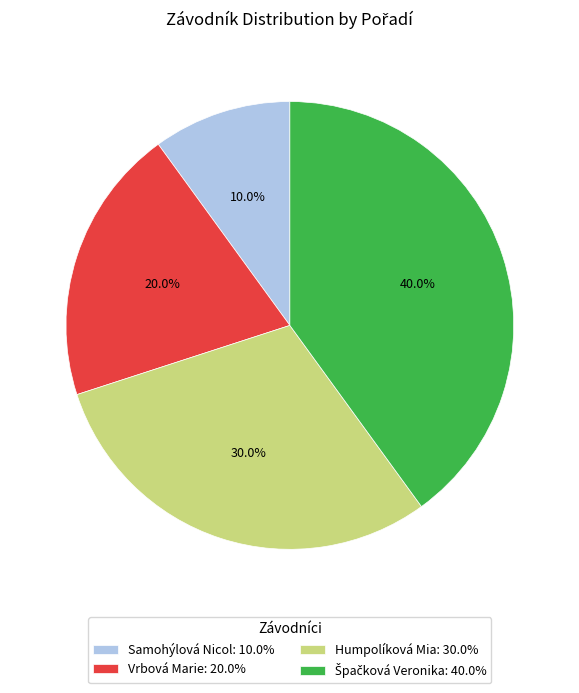

What percentage is the Humpolíková Mia slice, to the nearest percent?

30%